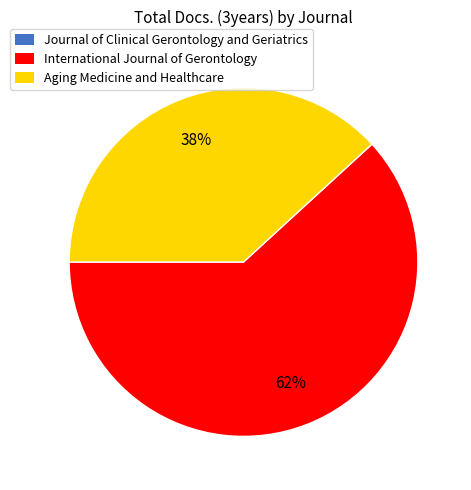

Is it true that Aging Medicine and Healthcare is 38% of the pie?

True